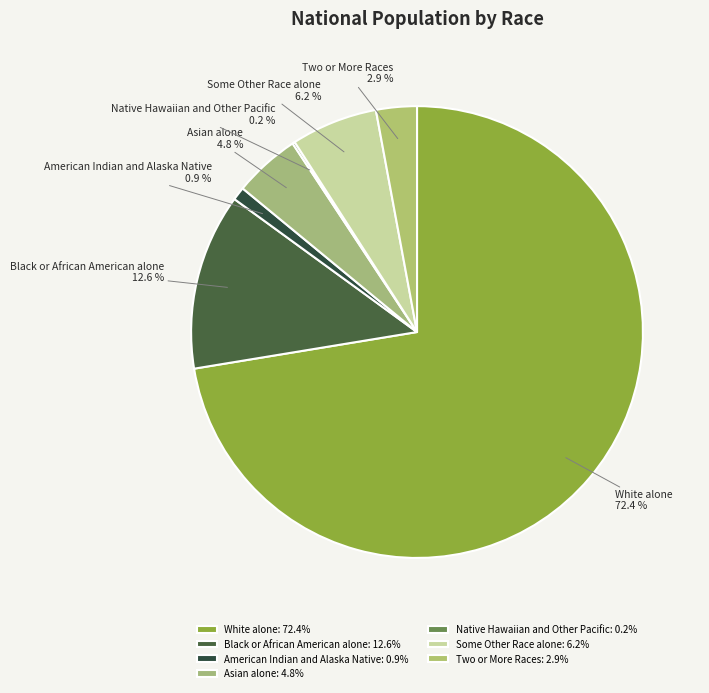

What percentage is NOT represented by White alone?

27.6%